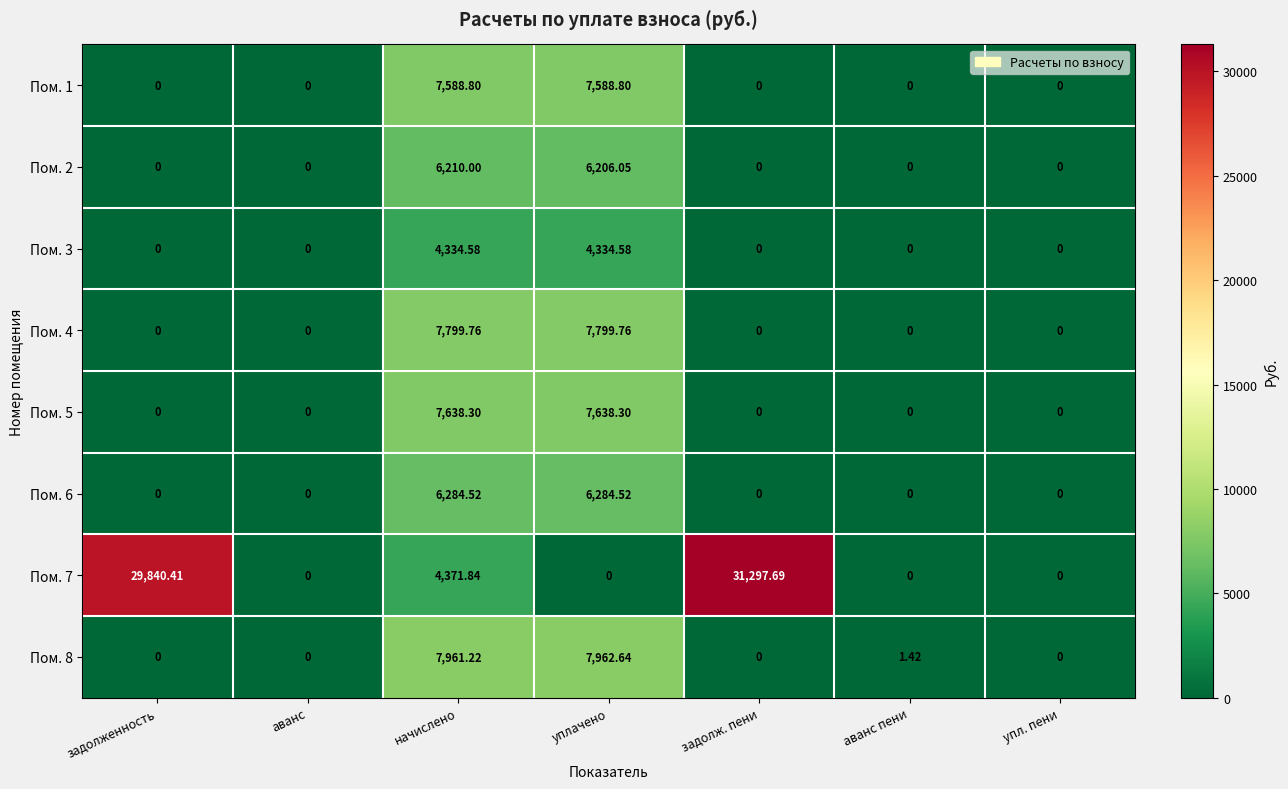

Which label corresponds to the largest value in the chart?

задолж. пени